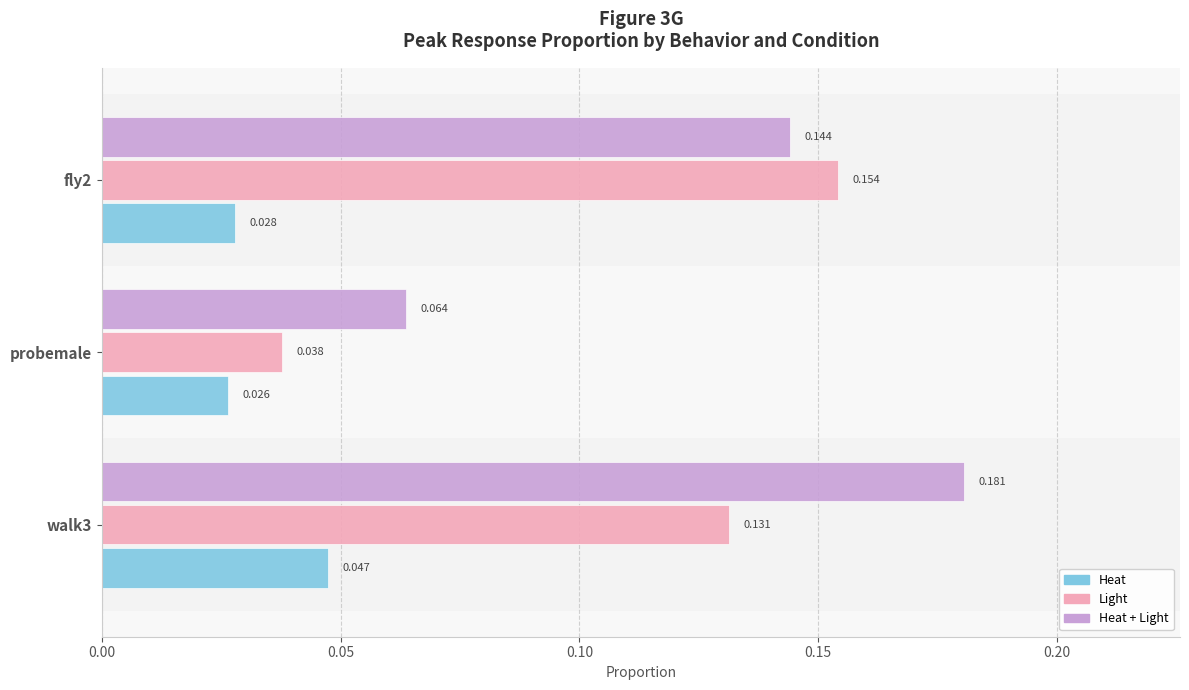

The Light series shows 0.1 at probemale. True or false?

False